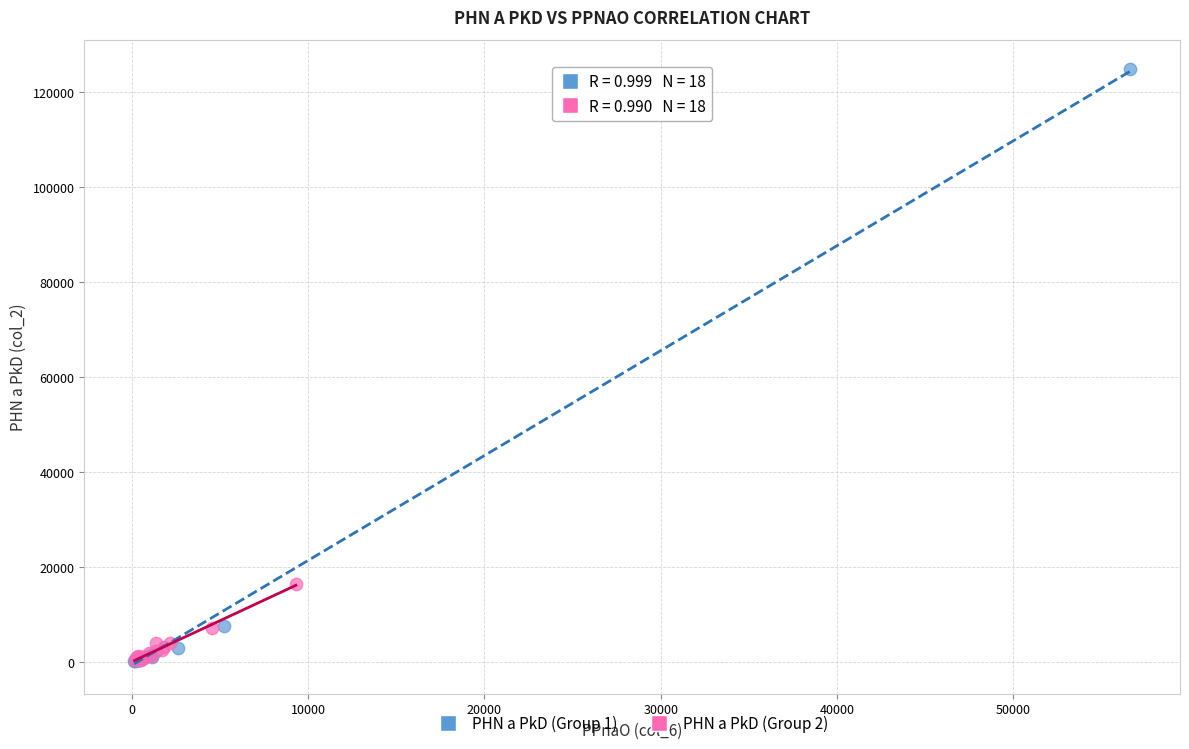

Which series contains the highest Y value?

PHN a PkD (Group 1)